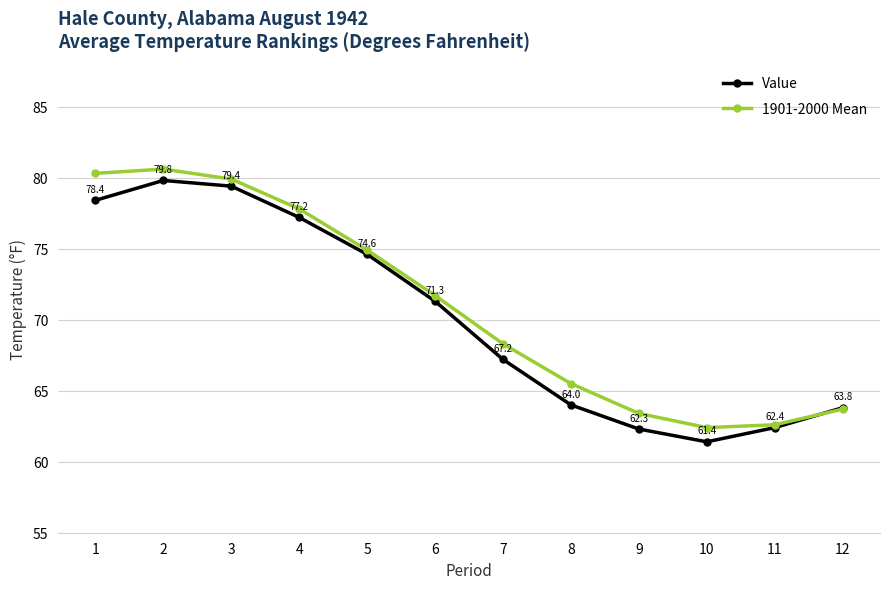

Reading right to left, what are all the values shown in this chart?

Value: 12=63.8	11=62.4	10=61.4	9=62.3	8=64.0	7=67.2	6=71.3	5=74.6	4=77.2	3=79.4	2=79.8	1=78.4
1901-2000 Mean: 12=63.7	11=62.6	10=62.4	9=63.4	8=65.5	7=68.3	6=71.7	5=74.9	4=77.8	3=79.9	2=80.6	1=80.3